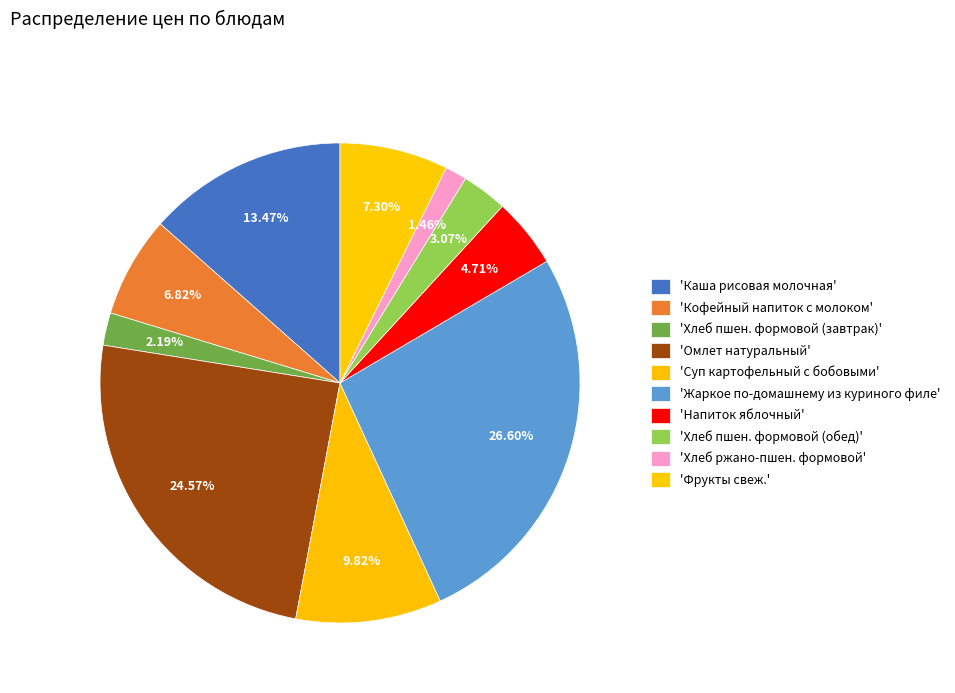

Which slice is the smallest?

Хлеб ржано-пшен. формовой